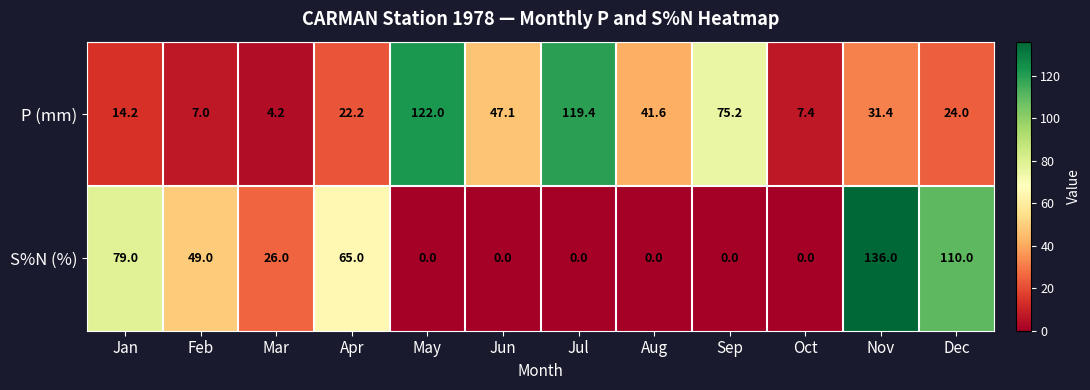

At how many categories does at least one series exceed 132?

1